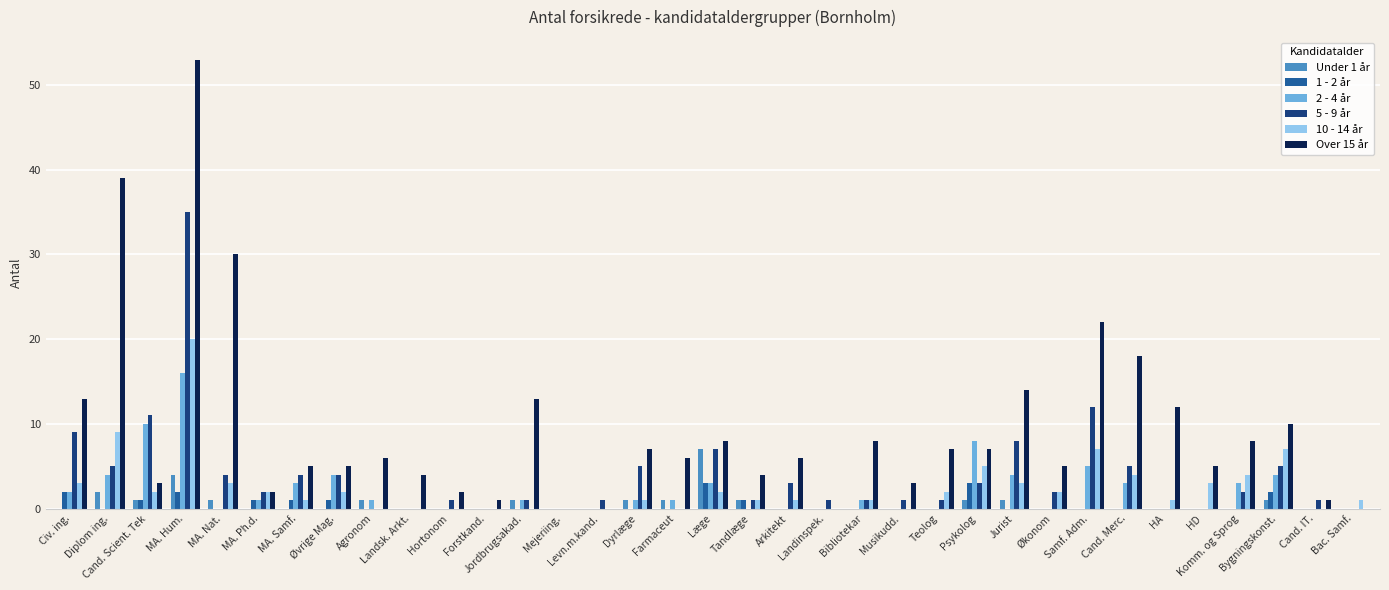

What is the total value across all series at Tandlæge?

8